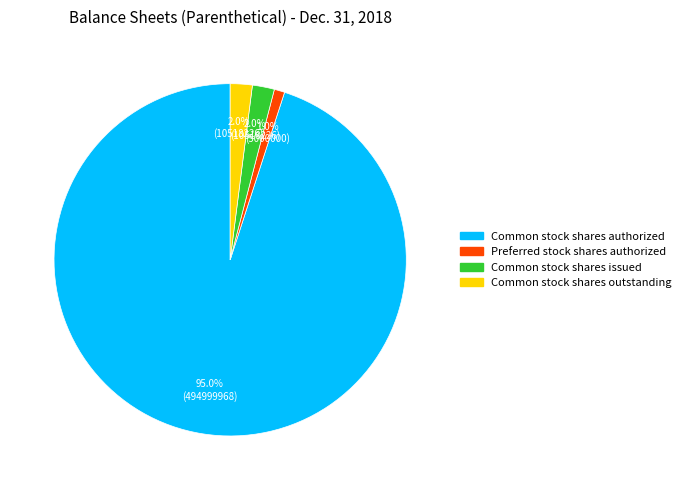

Which category accounts for the majority?

Common stock shares authorized